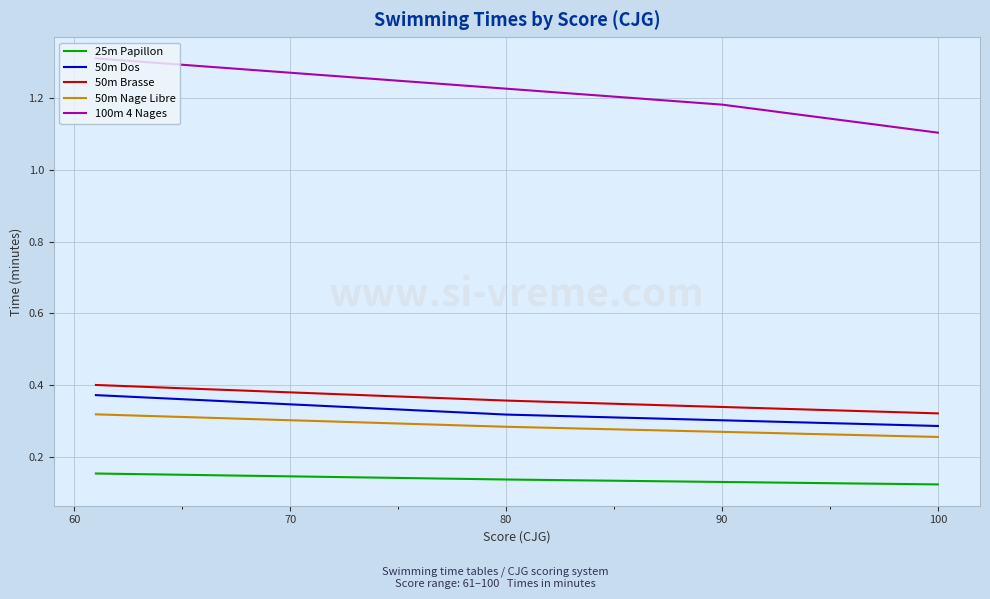

True or false: 50m Brasse and 25m Papillon cross at least once.

False